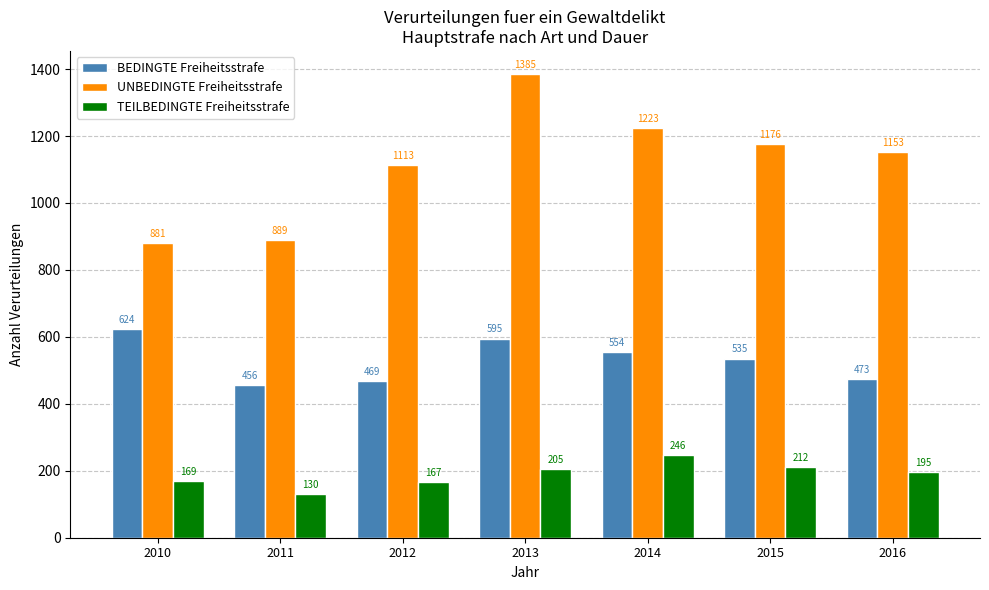

Reading right to left, extract all data points from this chart.

BEDINGTE Freiheitsstrafe: 473	535	554	595	469	456	624
UNBEDINGTE Freiheitsstrafe: 1153	1176	1223	1385	1113	889	881
TEILBEDINGTE Freiheitsstrafe: 195	212	246	205	167	130	169